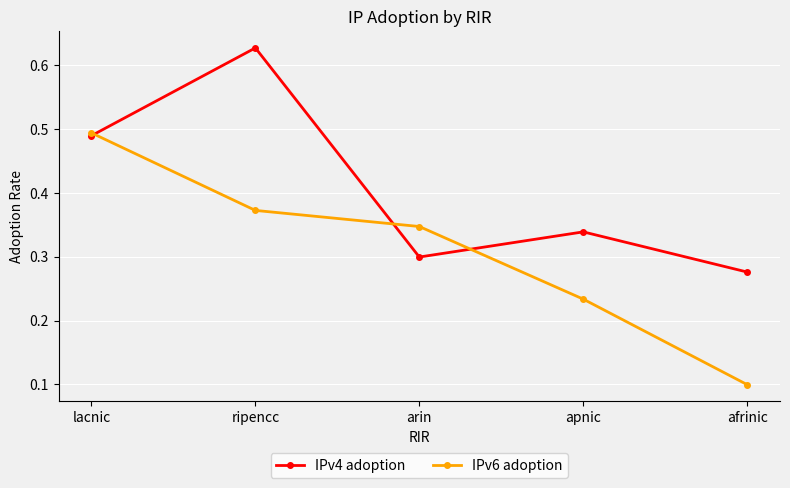

At how many categories does at least one series exceed 0?

5